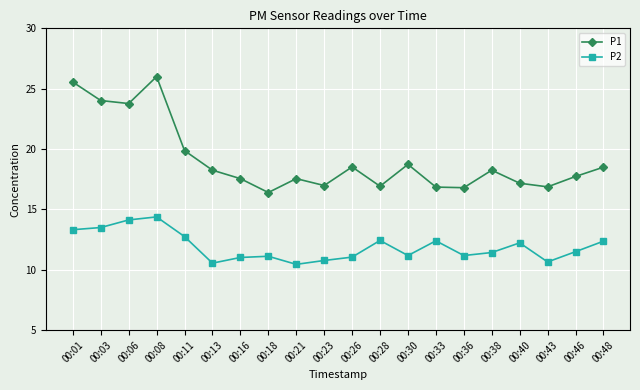

True or false: P2 and P1 cross at least once.

False